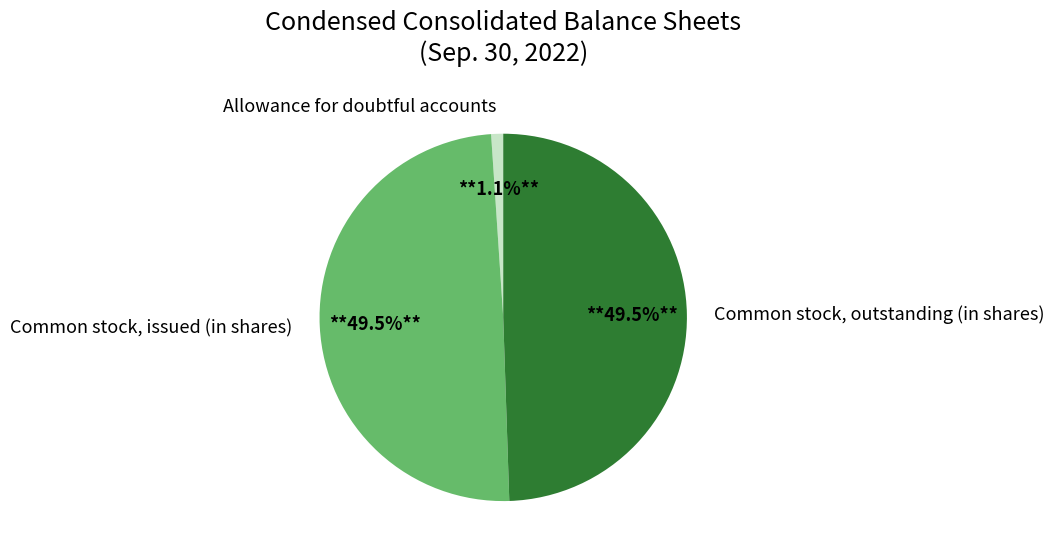

Is Common stock, outstanding (in shares) the majority of the pie?

No